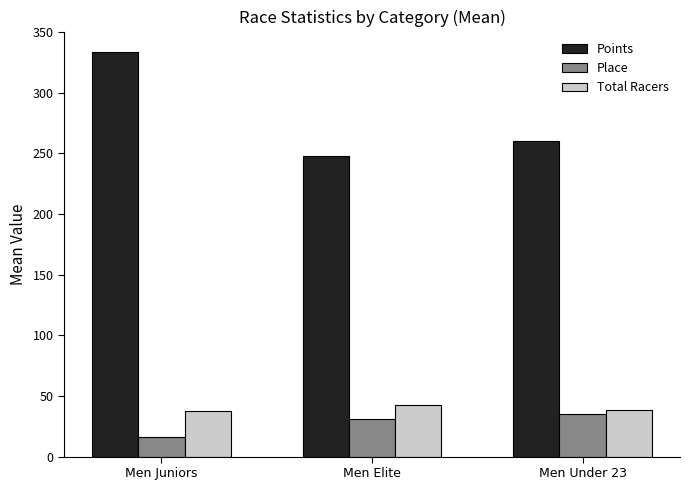

The Points series shows 96.9 at Men Under 23. True or false?

False